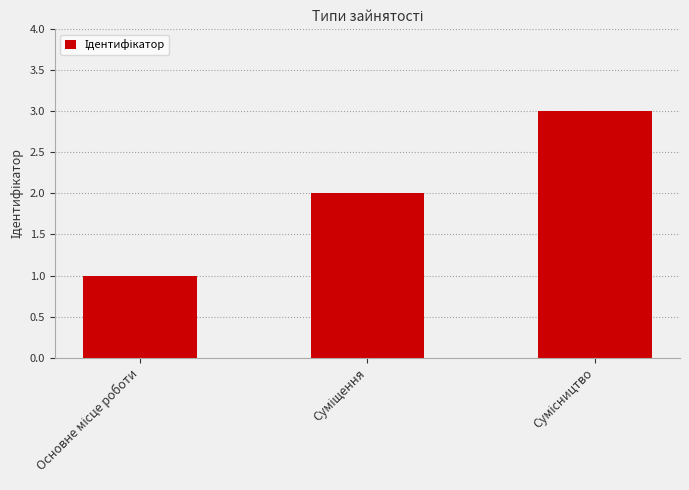

What is the maximum value shown in the chart?

3